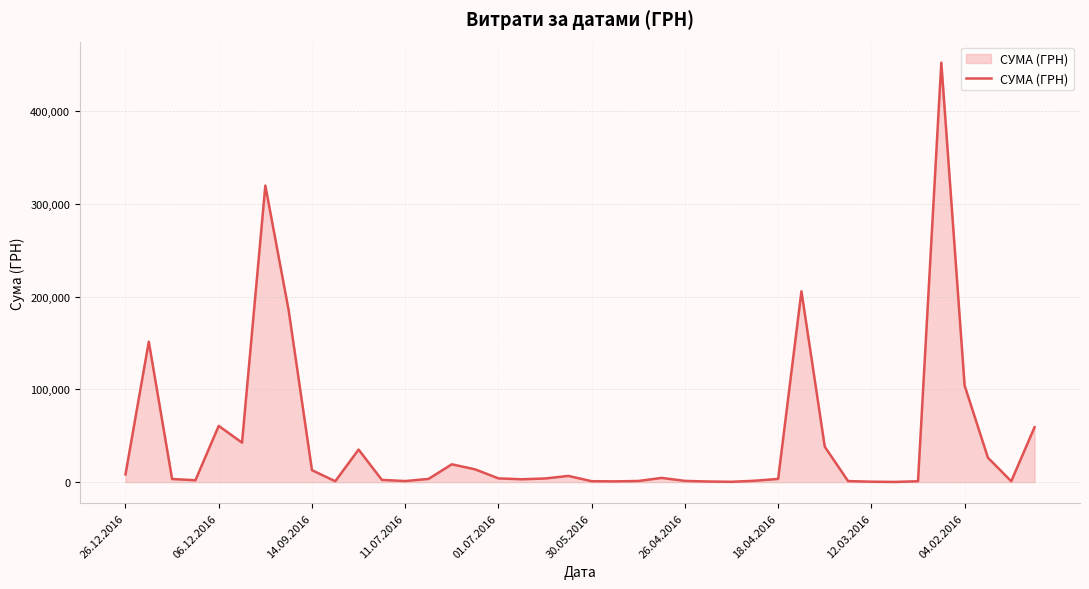

What is the greatest value displayed?

452100.0